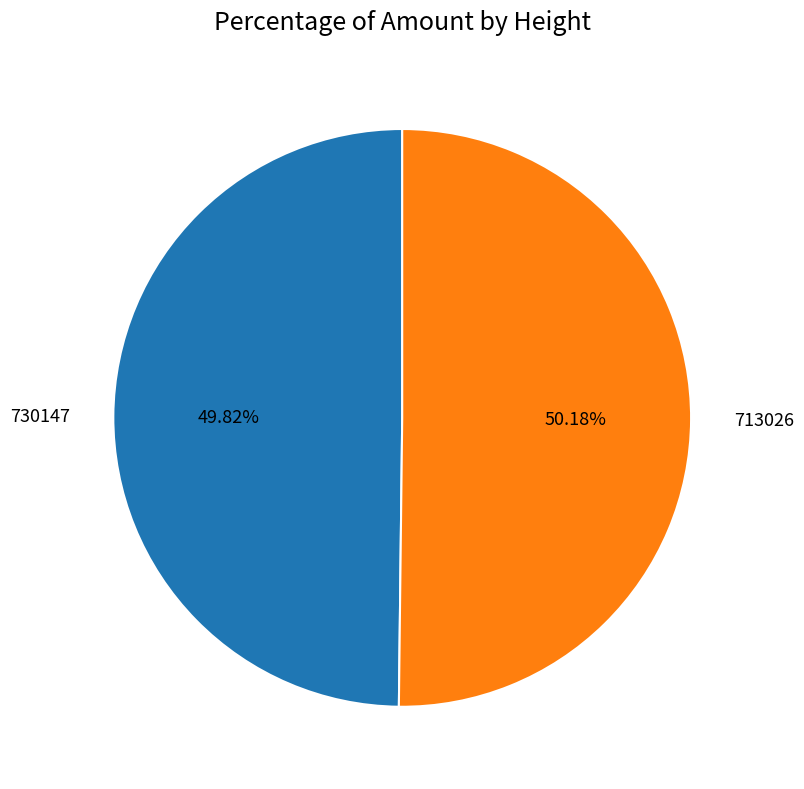

Approximately how many times larger is the value at 713026 compared to 730147?

1.0